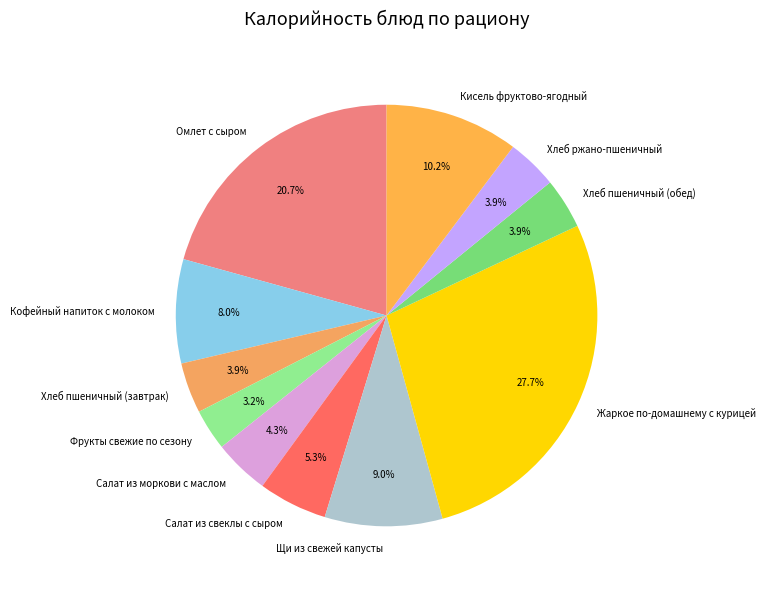

To the nearest percent, what portion does Жаркое по-домашнему с курицей represent?

28%